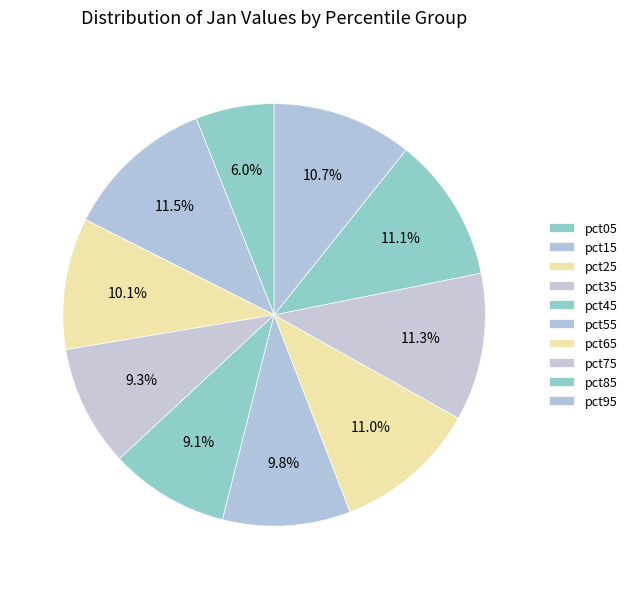

Count the number of slices in the pie.

10